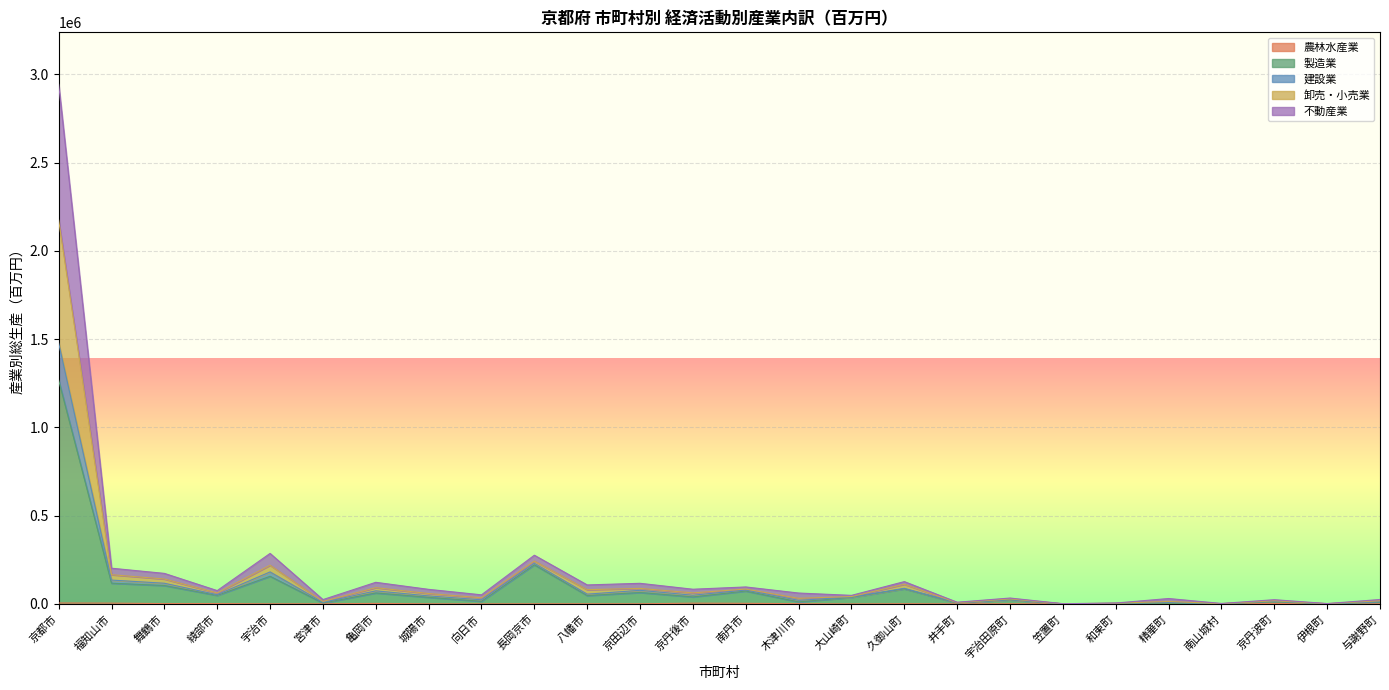

What is the label of the 4th point from the right?

南山城村